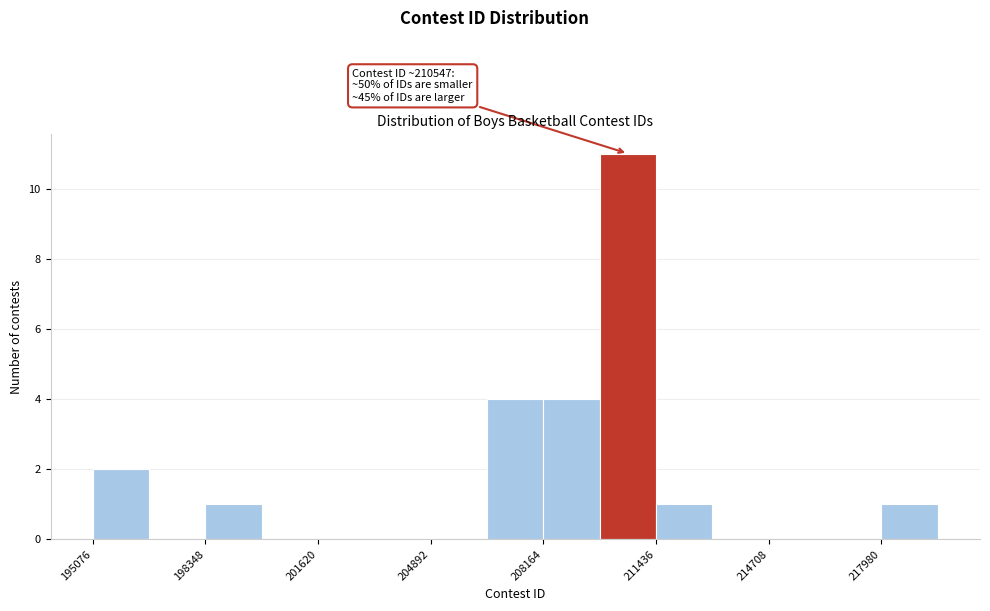

Read against the x-axis, roughly where is the centre of the tallest bar?

210500